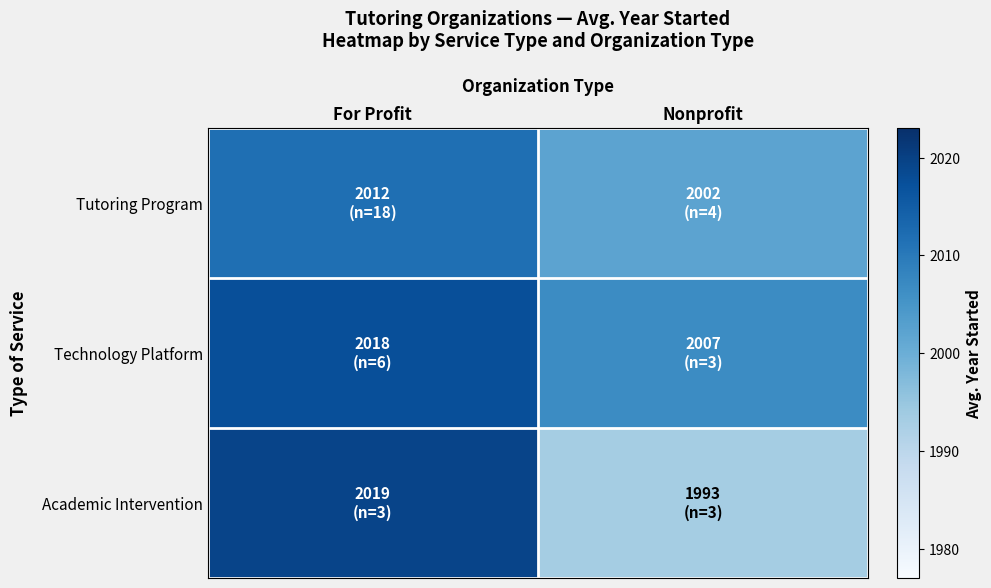

What is the total value across all series at Nonprofit?

6002.0